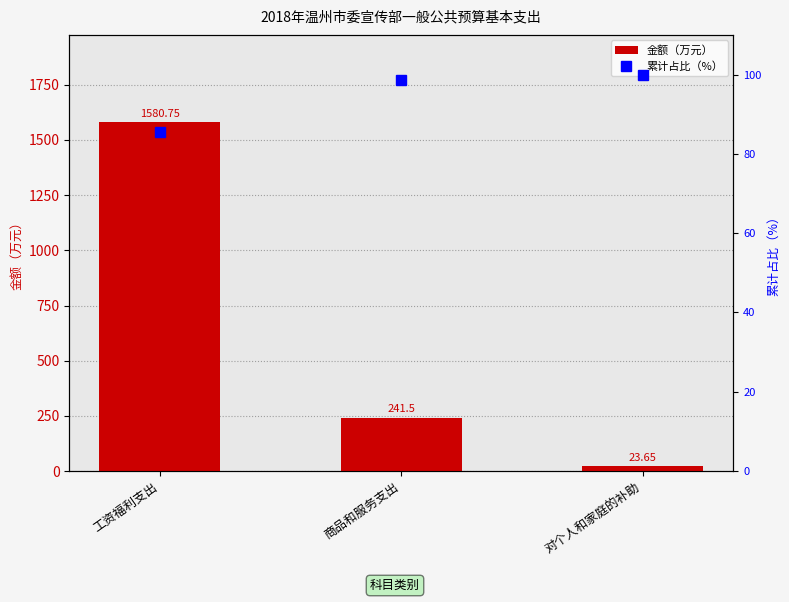

The 累计占比（%） series shows 100.0 at 对个人和家庭的补助. True or false?

True